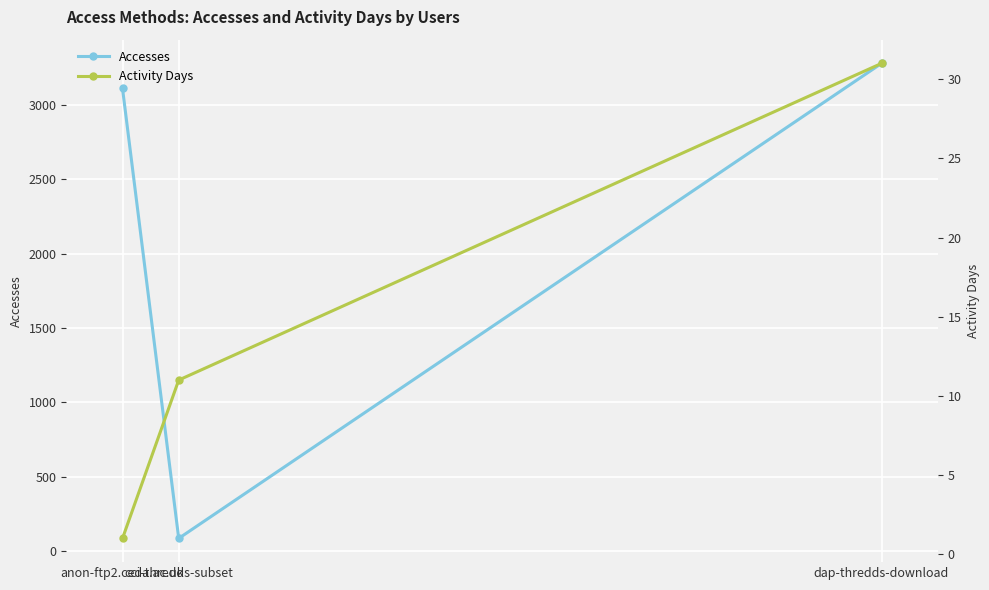

How many values in the Accesses series are below 3113?

1